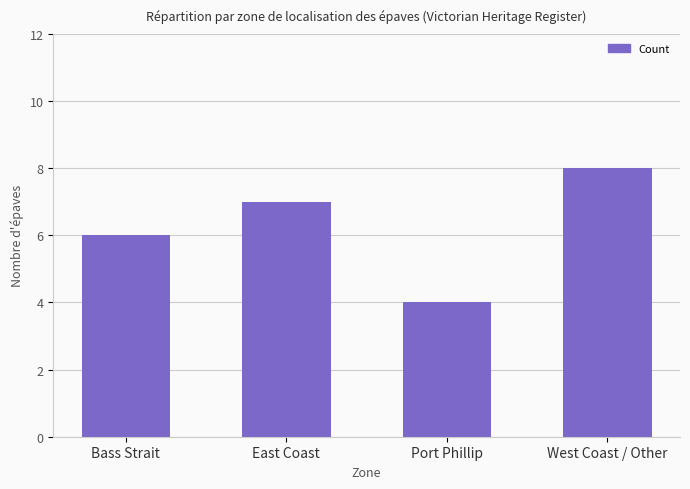

What is the change in value from Port Phillip to West Coast / Other?

+4